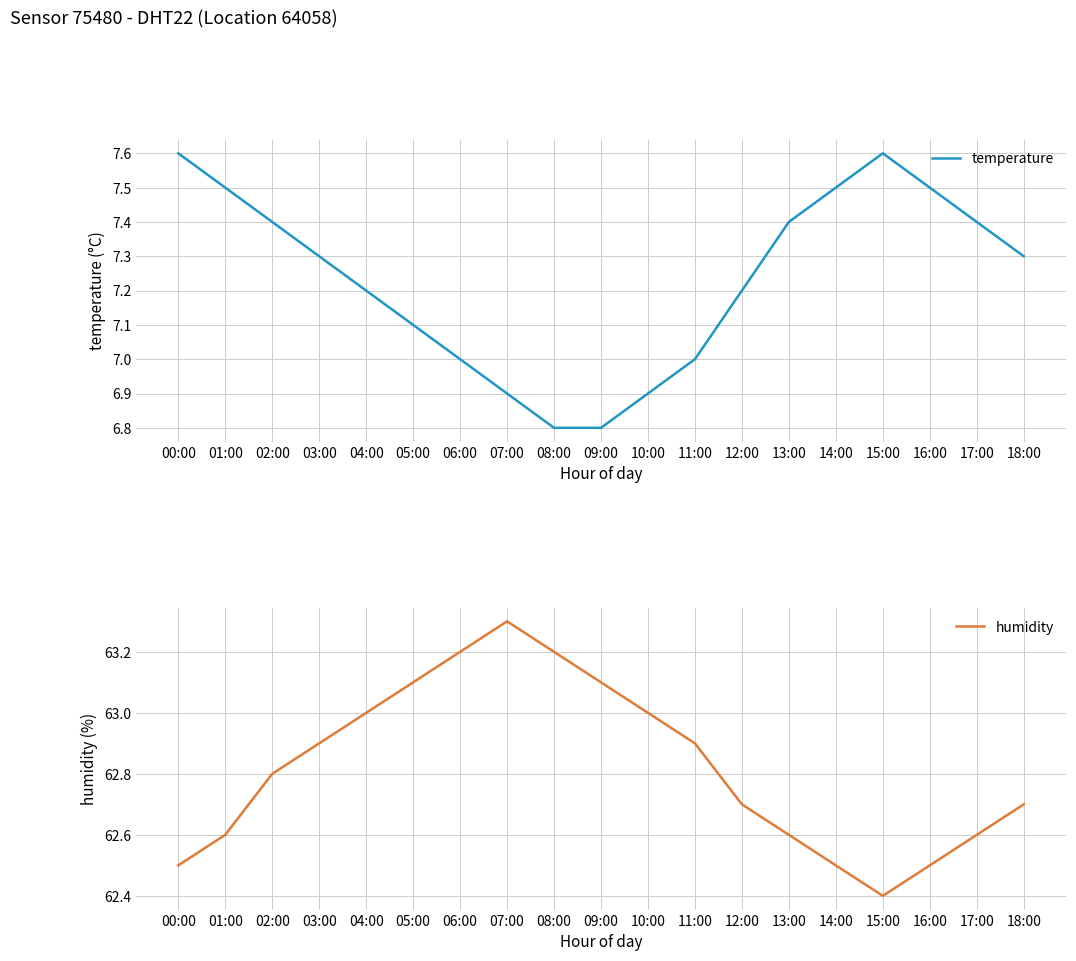

True or false: temperature and humidity cross at least once.

False